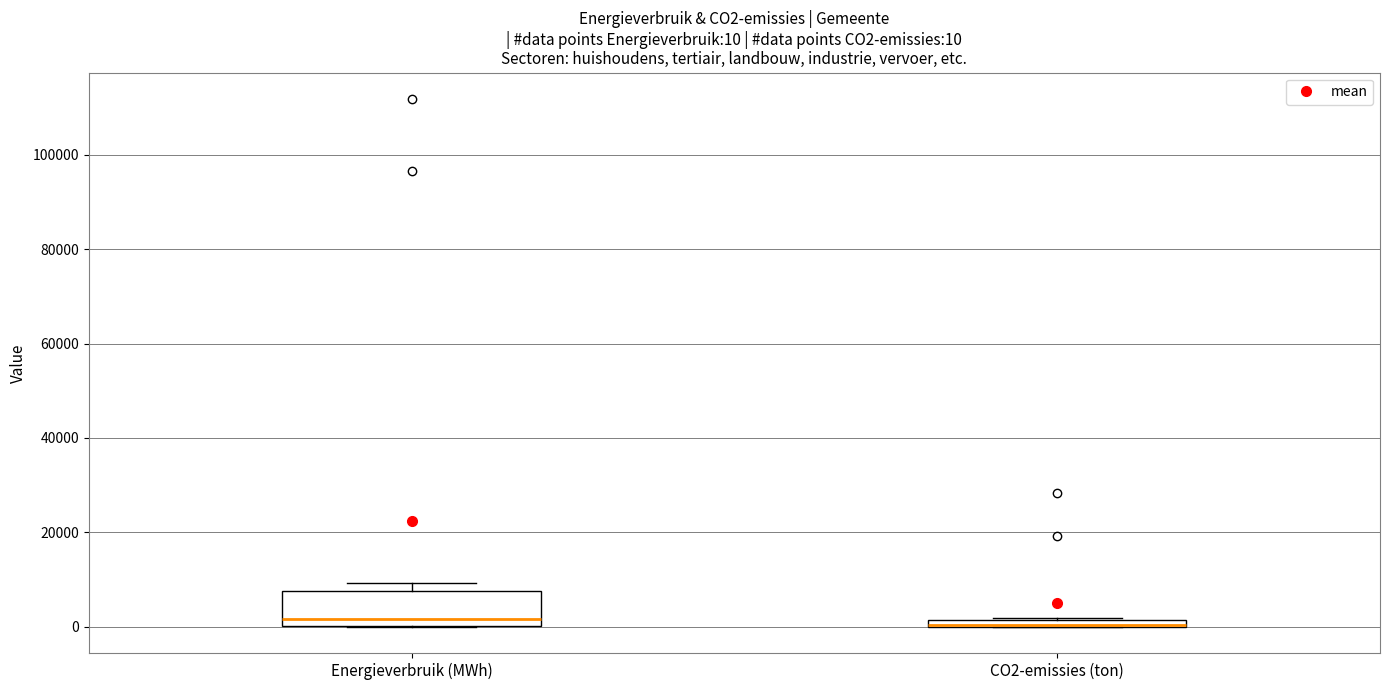

Which box is the tallest, from its lower edge to its upper edge?

Energieverbruik (MWh)